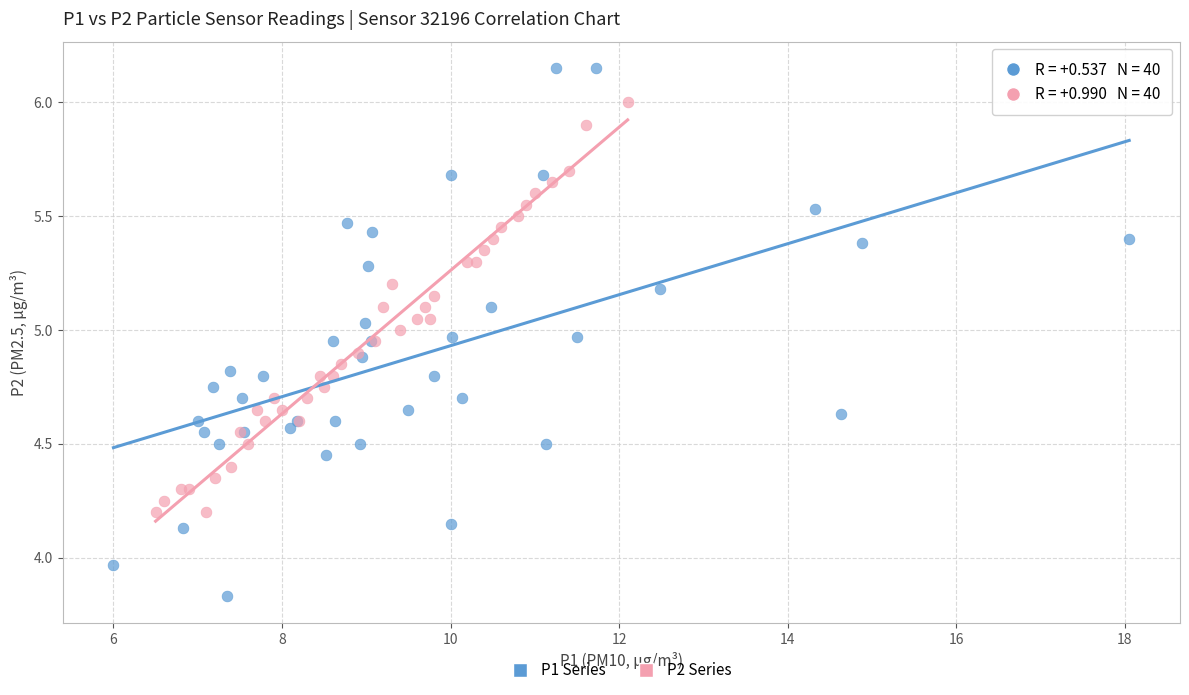

Which series has the widest spread of Y values?

P1 Series